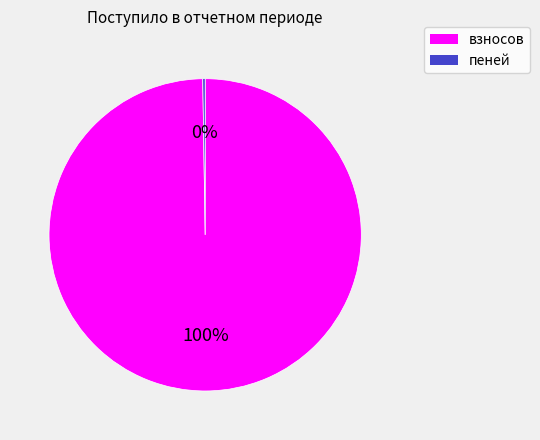

Which category has the biggest portion of the pie?

взносов